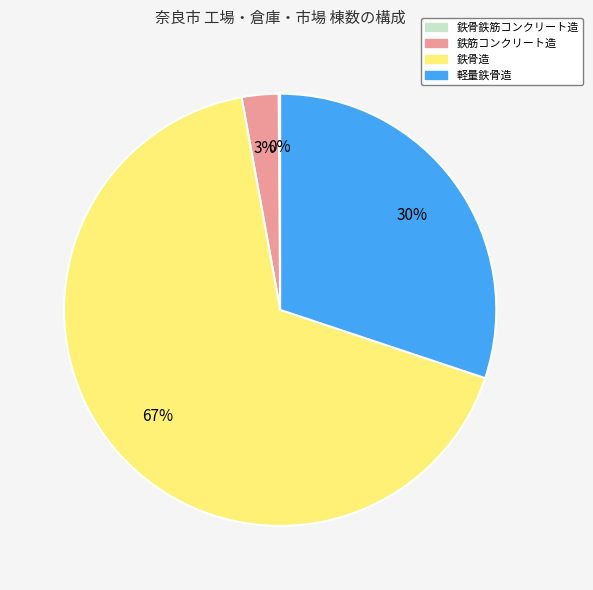

What percentage is the 軽量鉄骨造 slice, to the nearest percent?

30%